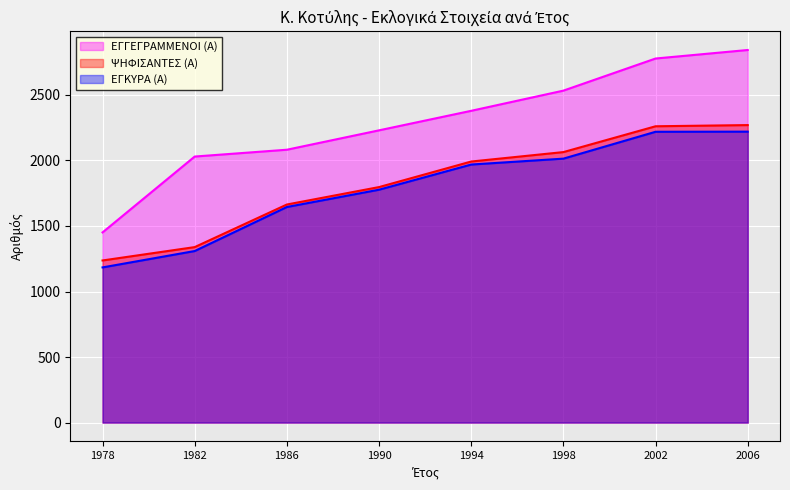

True or false: ΕΓΓΕΓΡΑΜΜΕΝΟΙ (Α) has more than 1 points higher than both neighbors.

False